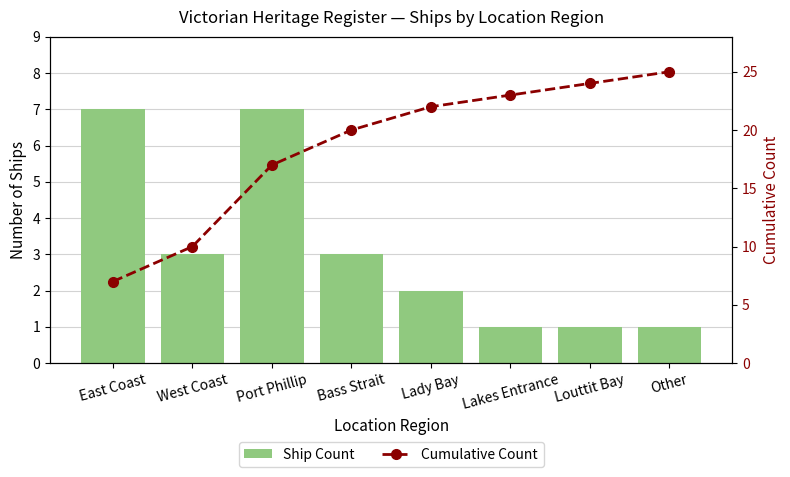

Is it true that Cumulative Count equals 24 at Louttit Bay?

True